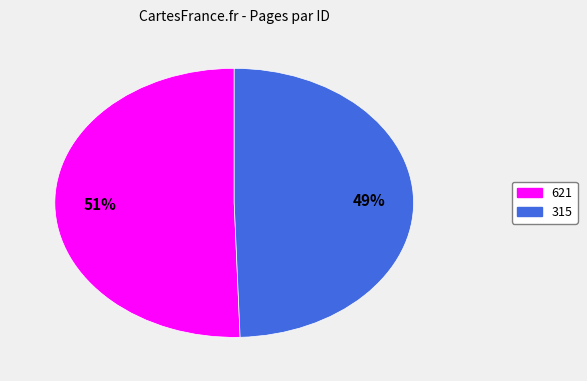

Combined, do 315 and 621 account for over 50%?

Yes